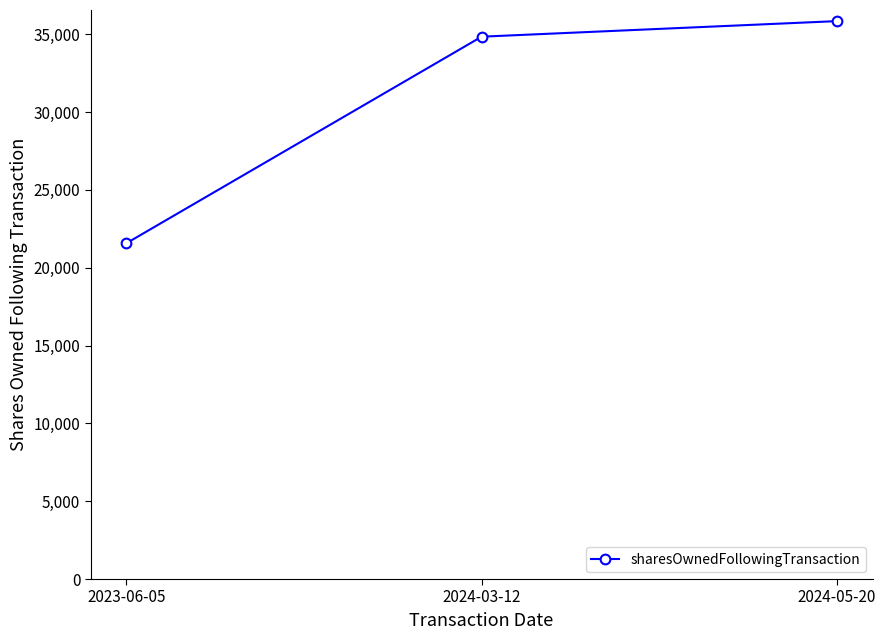

True or false: the data shows 35839 at 2024-05-20.

True